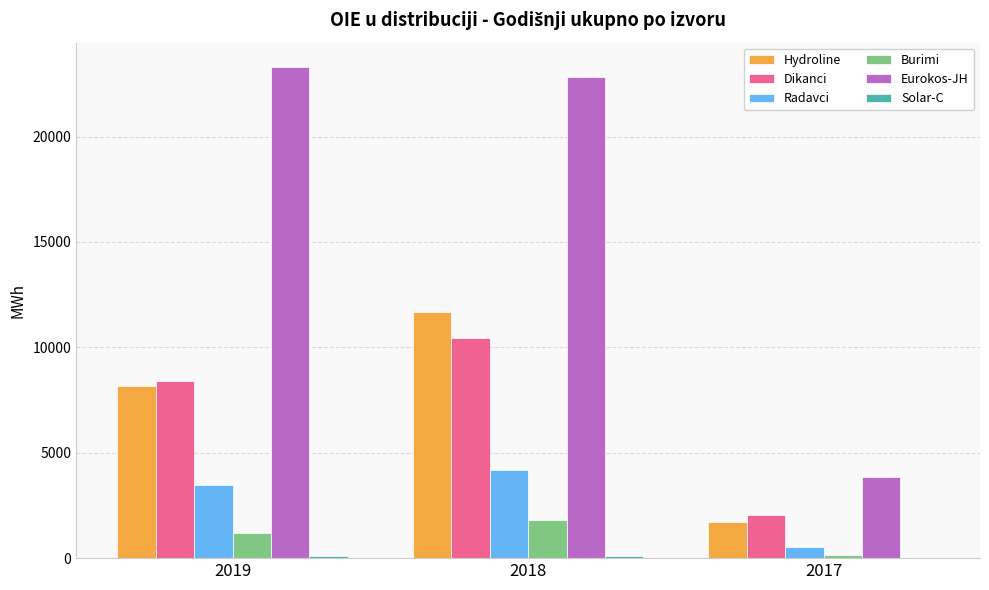

Count the number of categories in the chart.

3